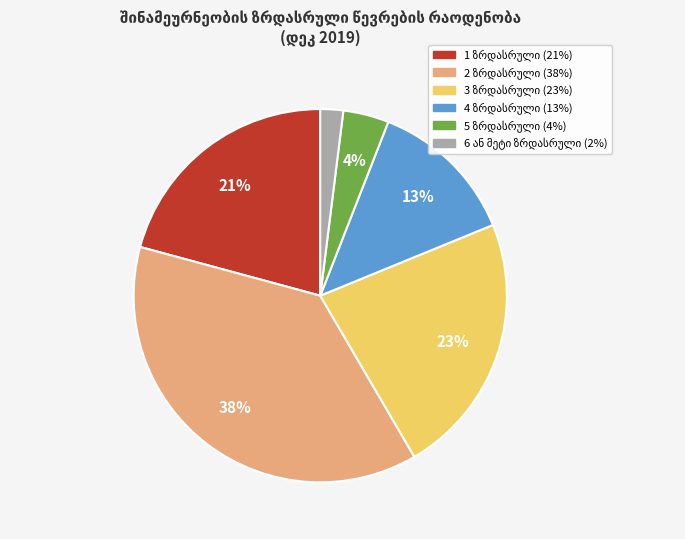

True or false: 1 accounts for 12% of the total.

False